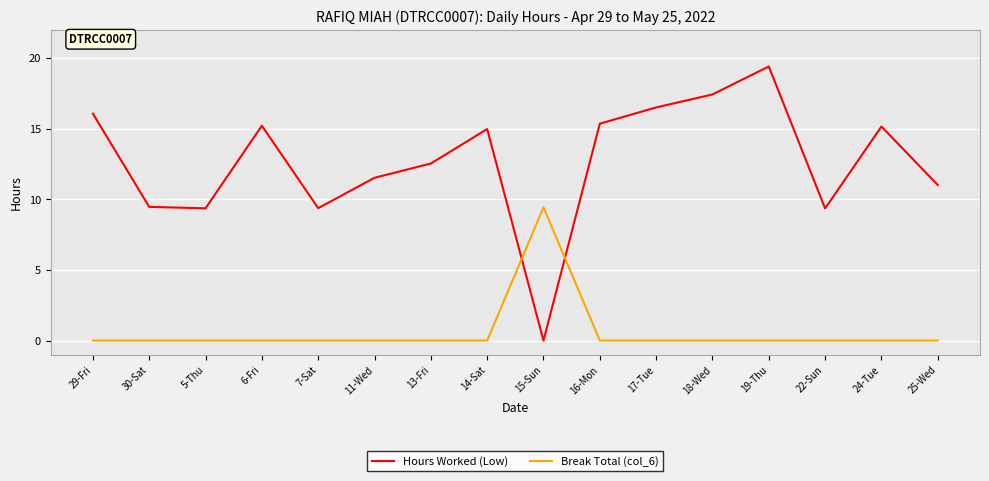

How many times do Break Total (col_6) and Hours Worked (Low) cross each other?

2